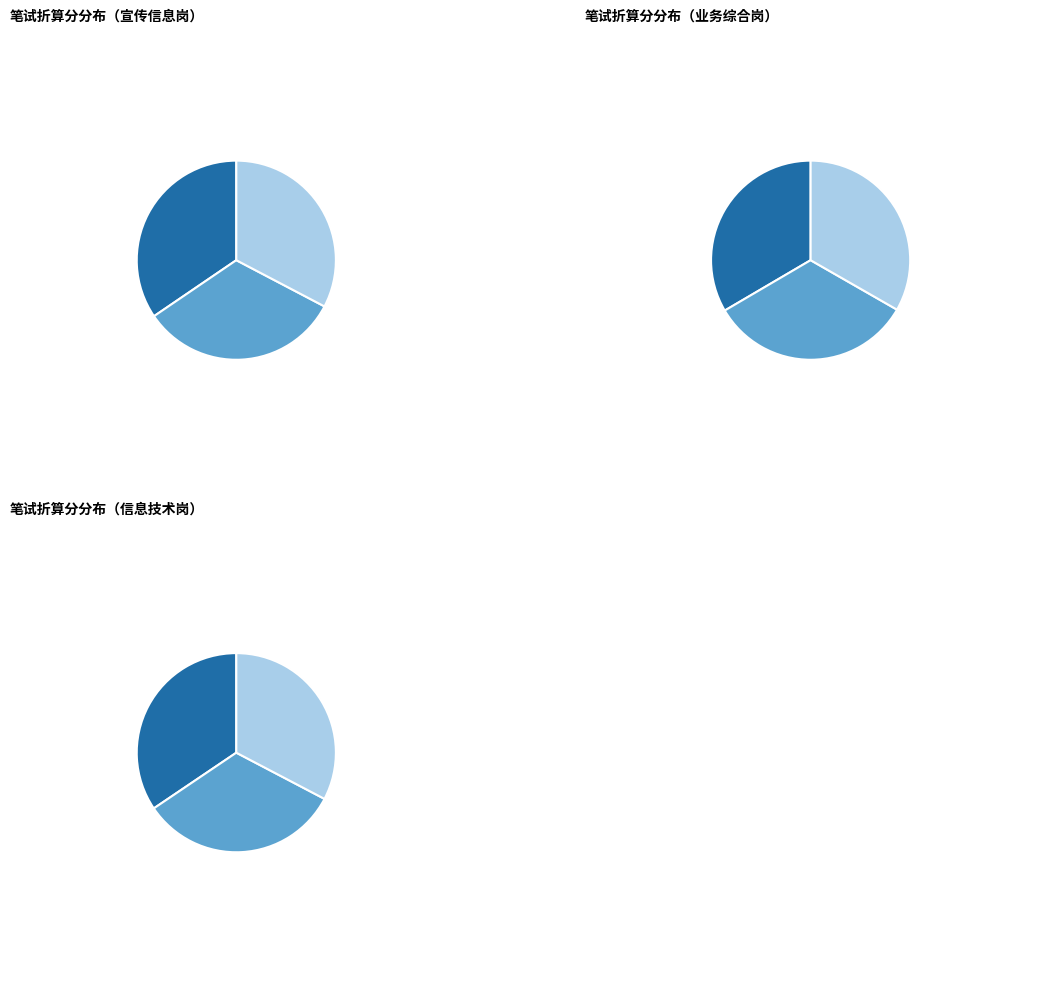

To the nearest percent, what is the average slice percentage?

33%